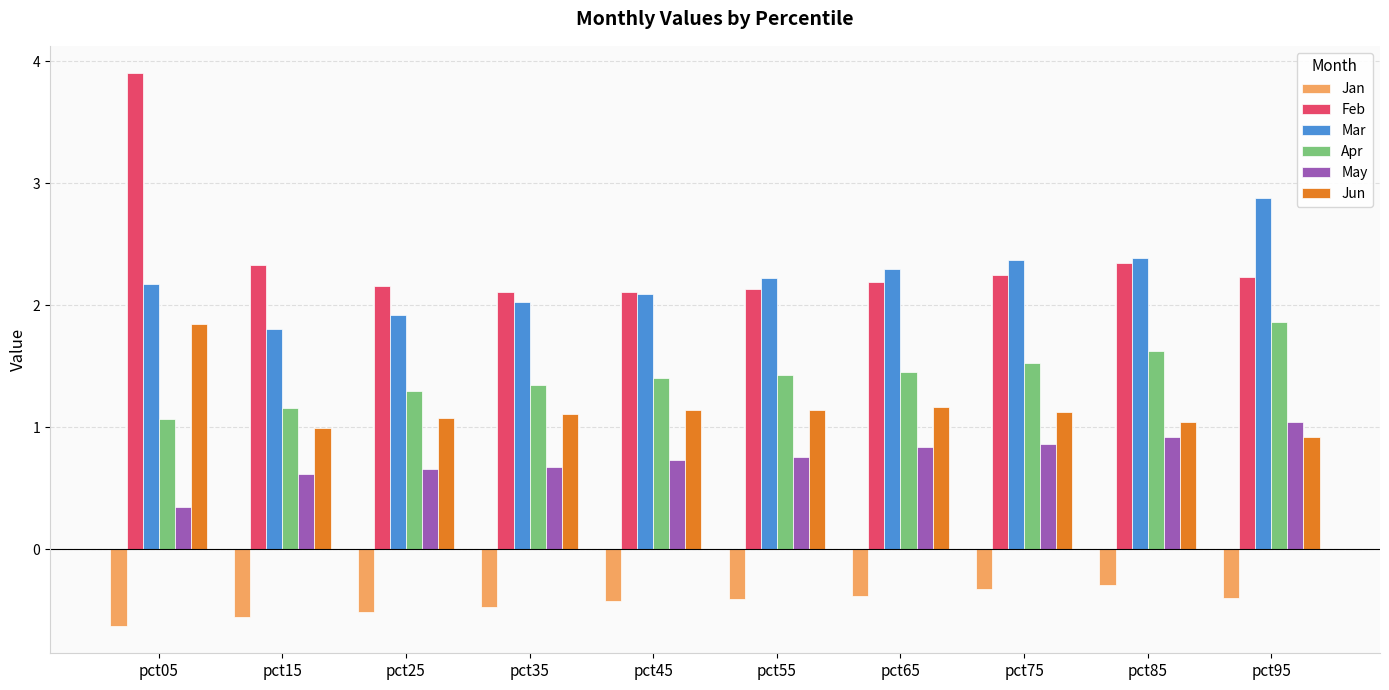

What is the smallest value displayed?

-0.6